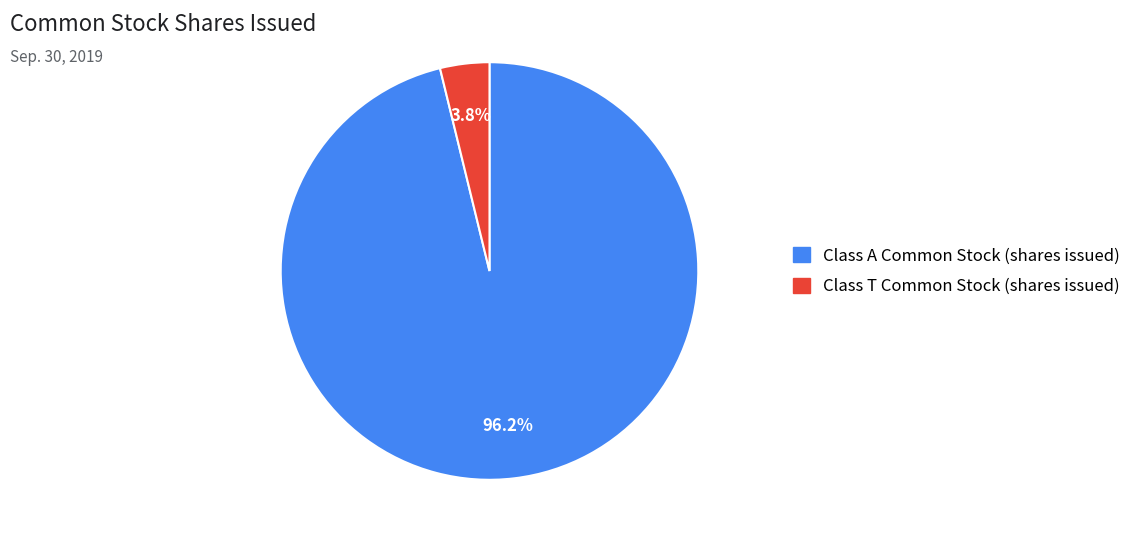

Which category accounts for the majority?

Class A Common Stock (shares issued)